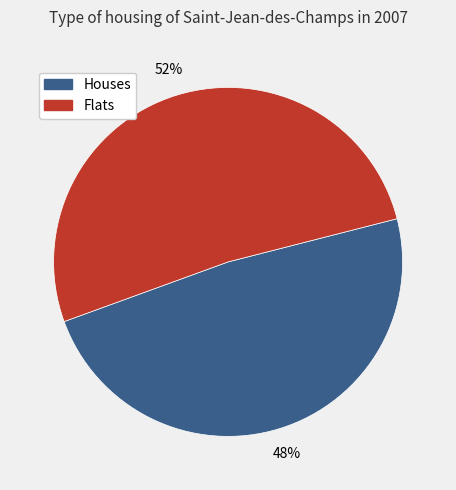

Count the number of slices in the pie.

2